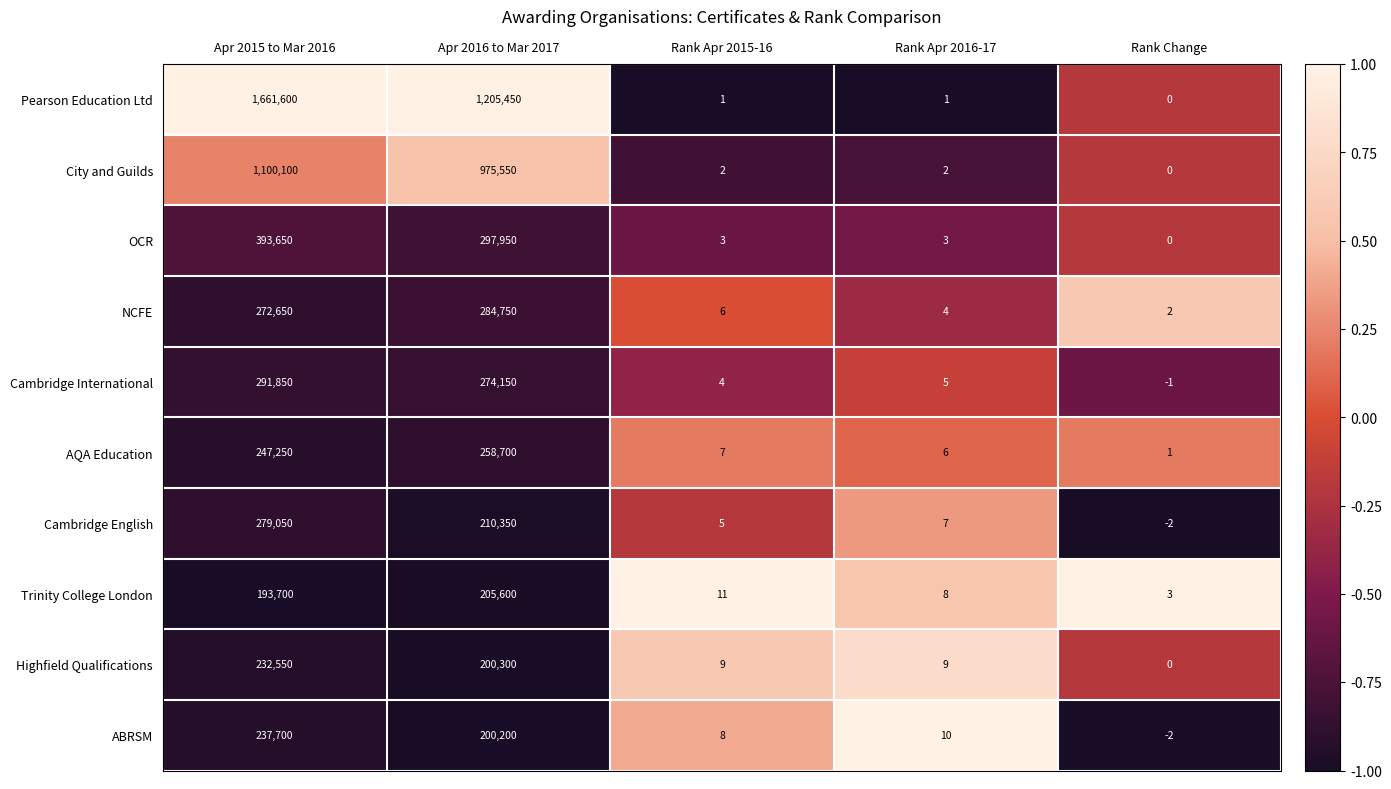

The Pearson Education Ltd series shows 1205450 at Apr 2016 to Mar 2017. True or false?

True